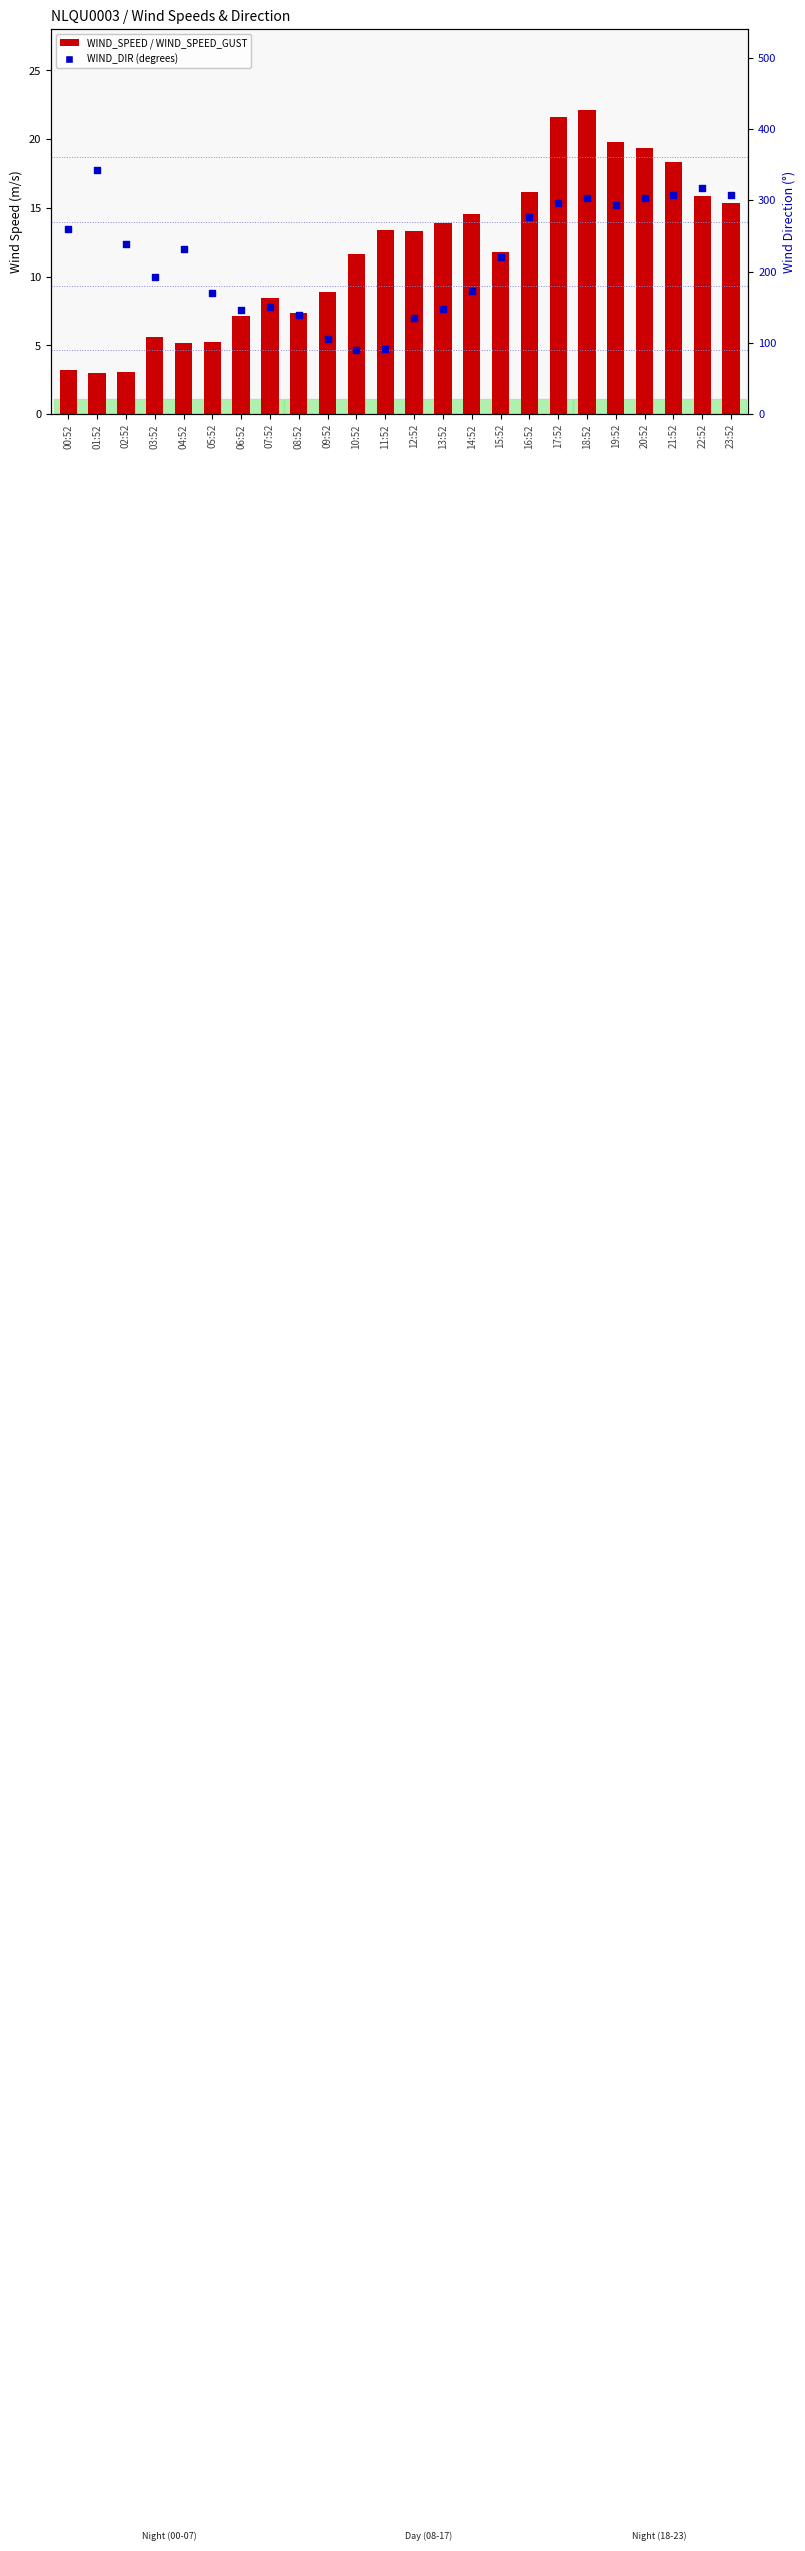

What is the total value across all series at 12:52?

158.3